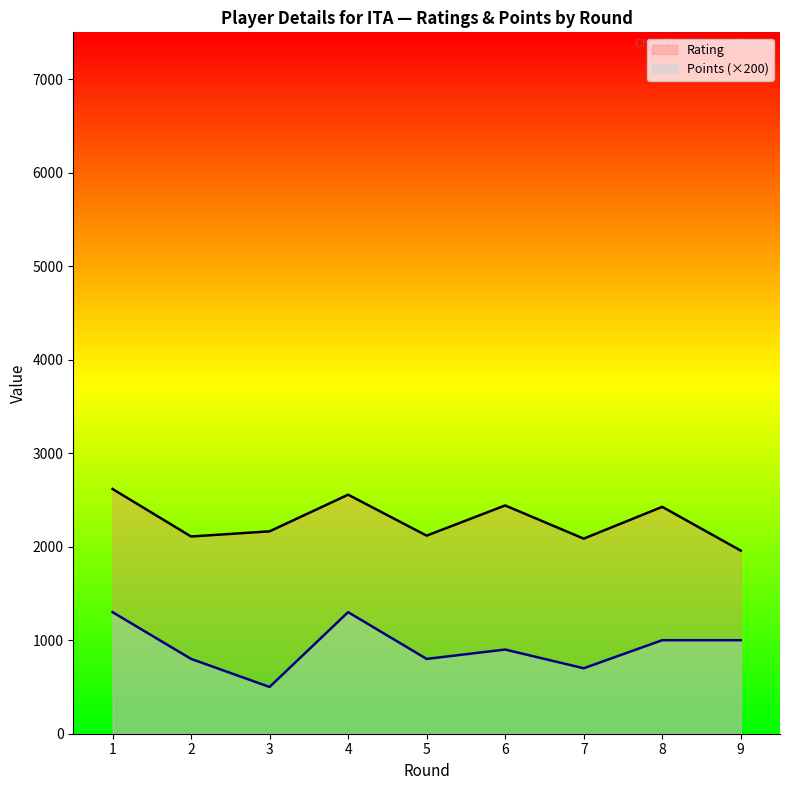

Which category has the lowest value across all series?

3